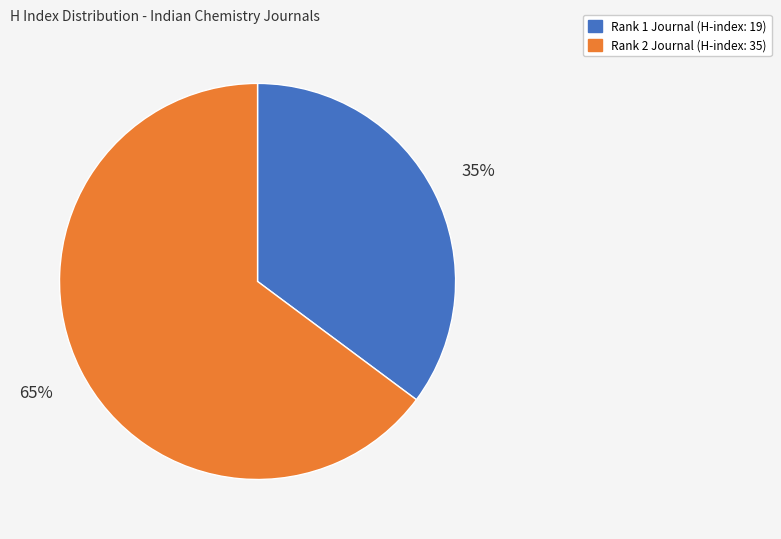

To the nearest percent, what is the average slice percentage?

50%